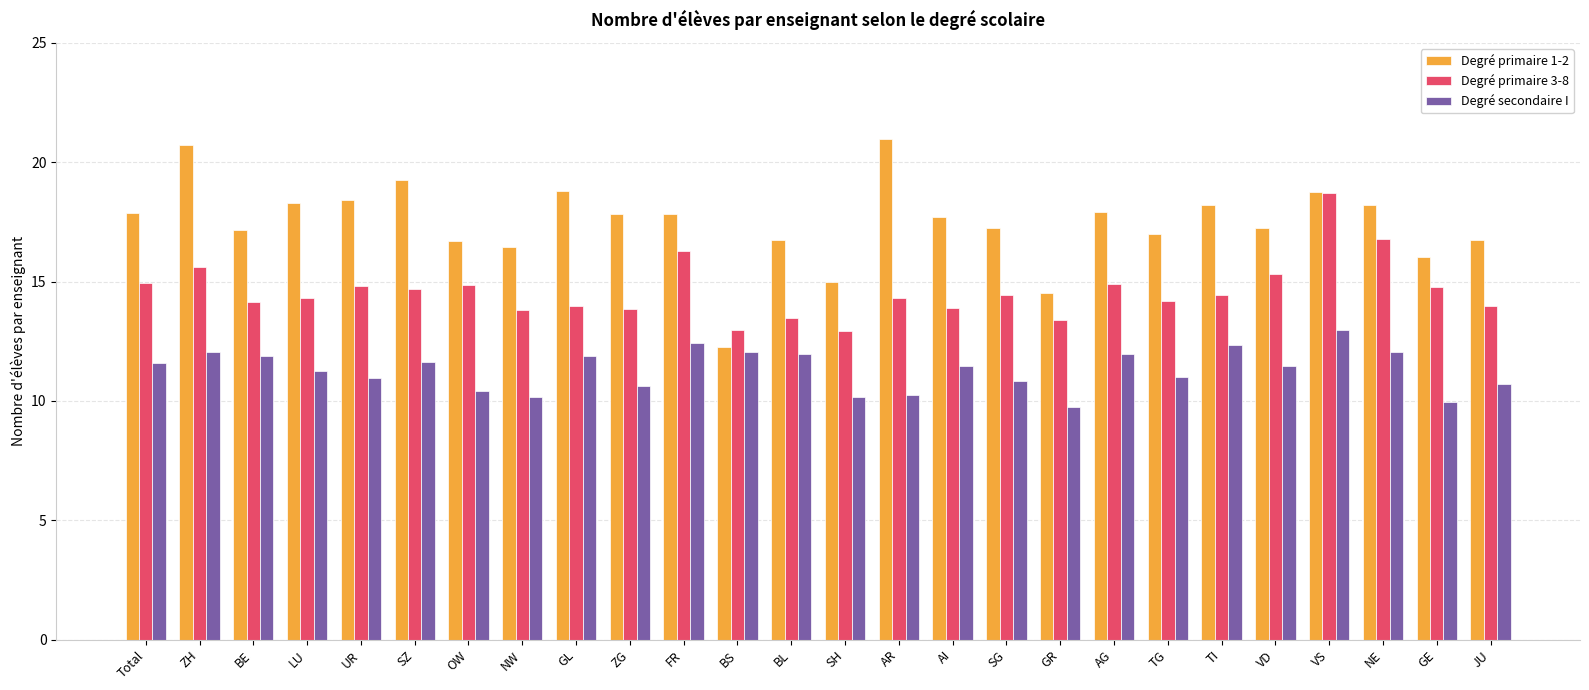

Read the Degré secondaire I value at BS.

12.0